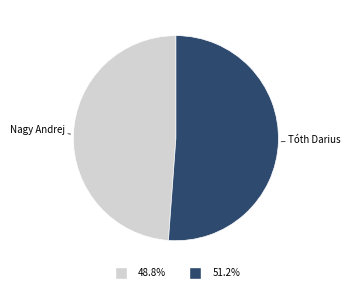

Count the number of slices in the pie.

2